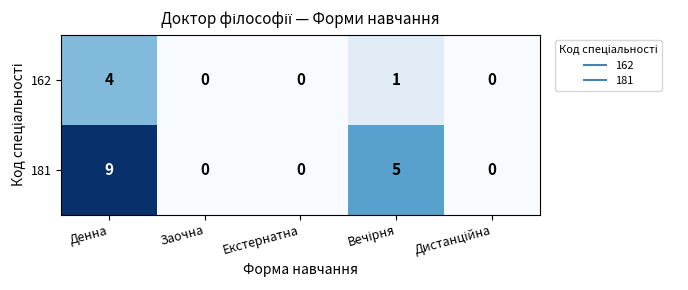

What is the difference between the second highest and minimum values in the 181 series?

5